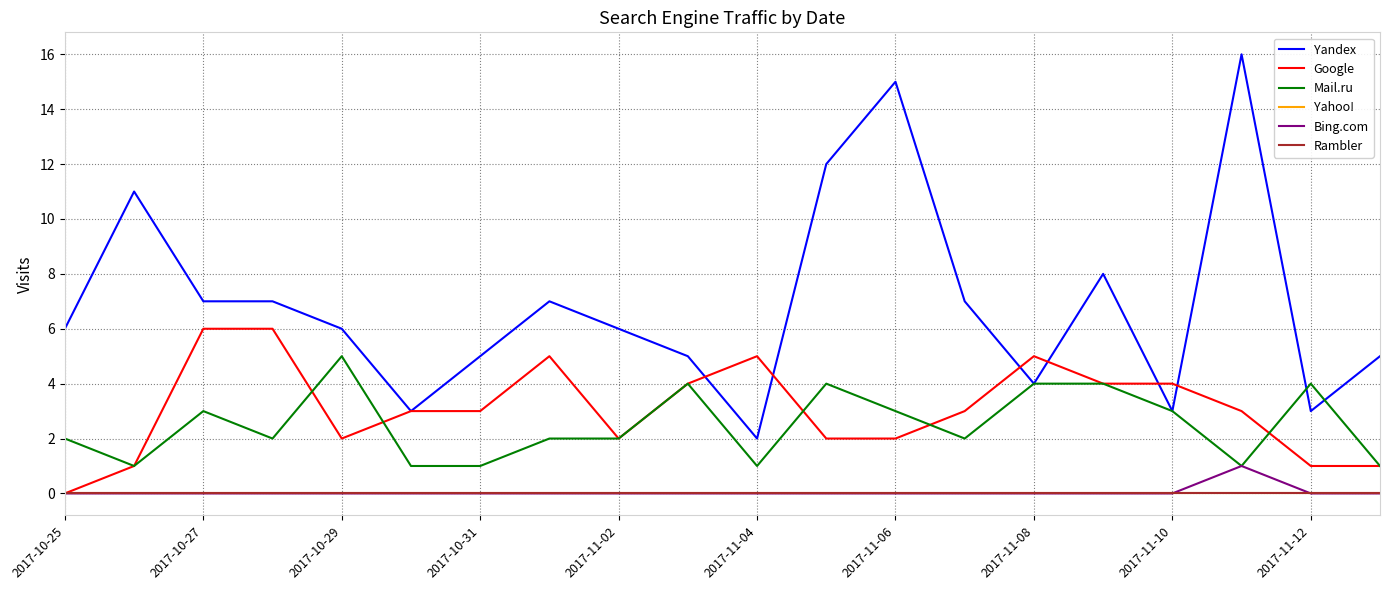

Which series has the widest spread of values?

Yandex